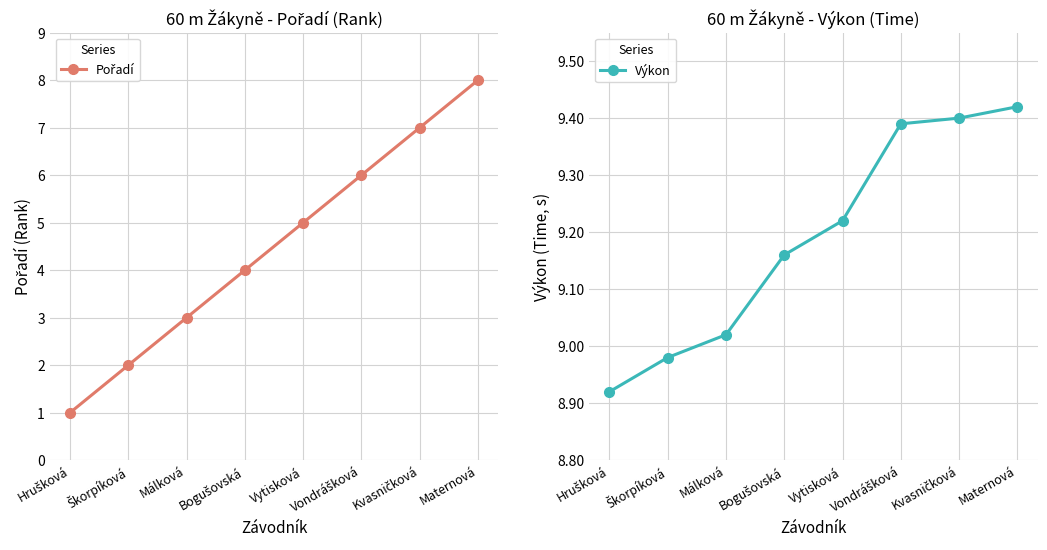

What is the value of the Pořadí point at the 3rd from the left?

3.0